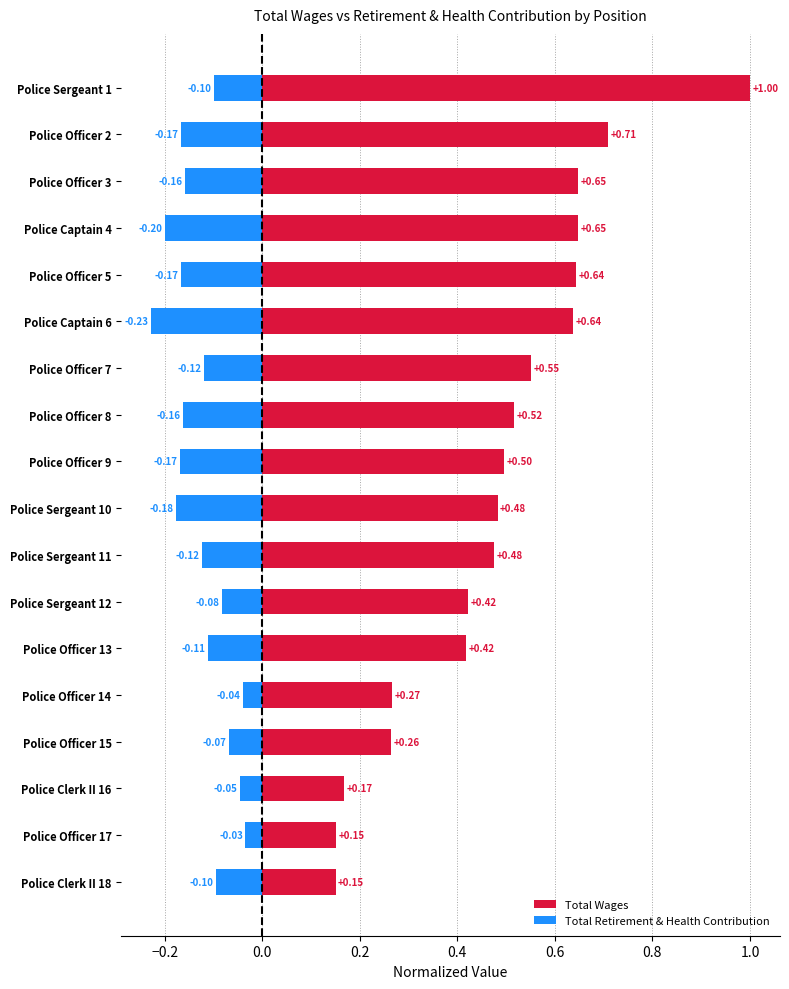

At how many categories does at least one series exceed 0?

18